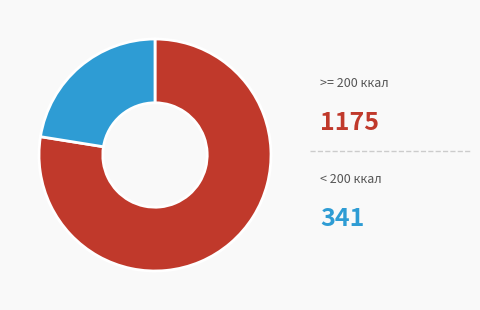

Is there a majority slice in this chart?

Yes